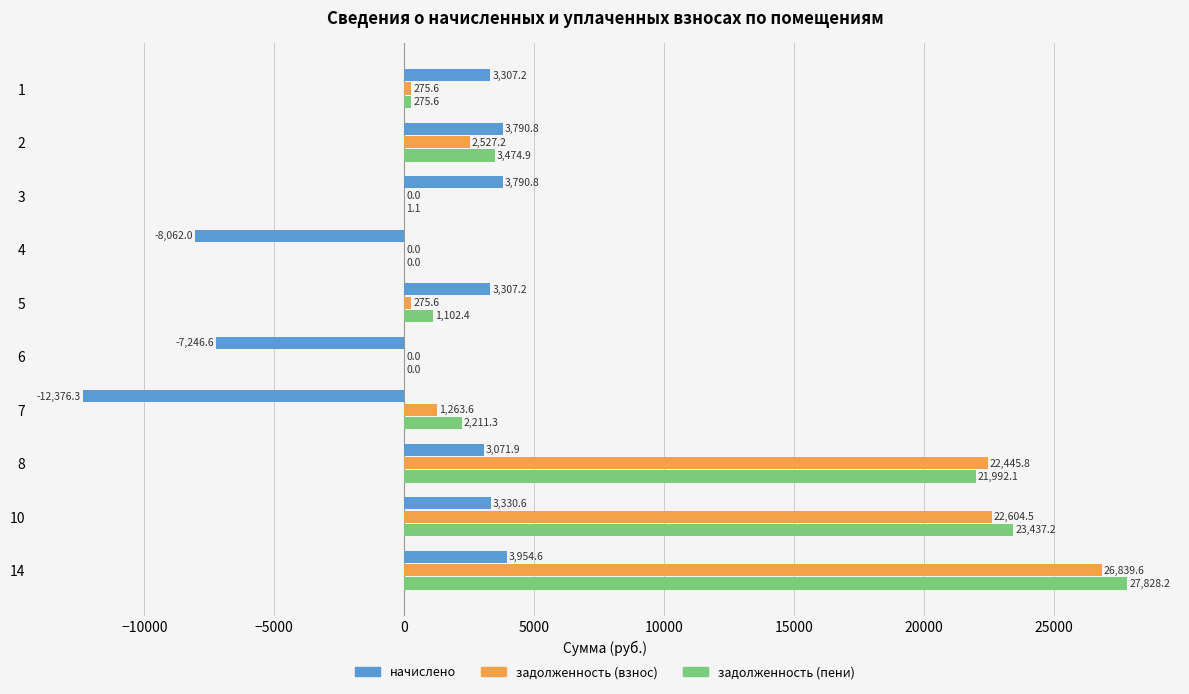

Which series changed the most between 8 and 10?

задолженность (пени)